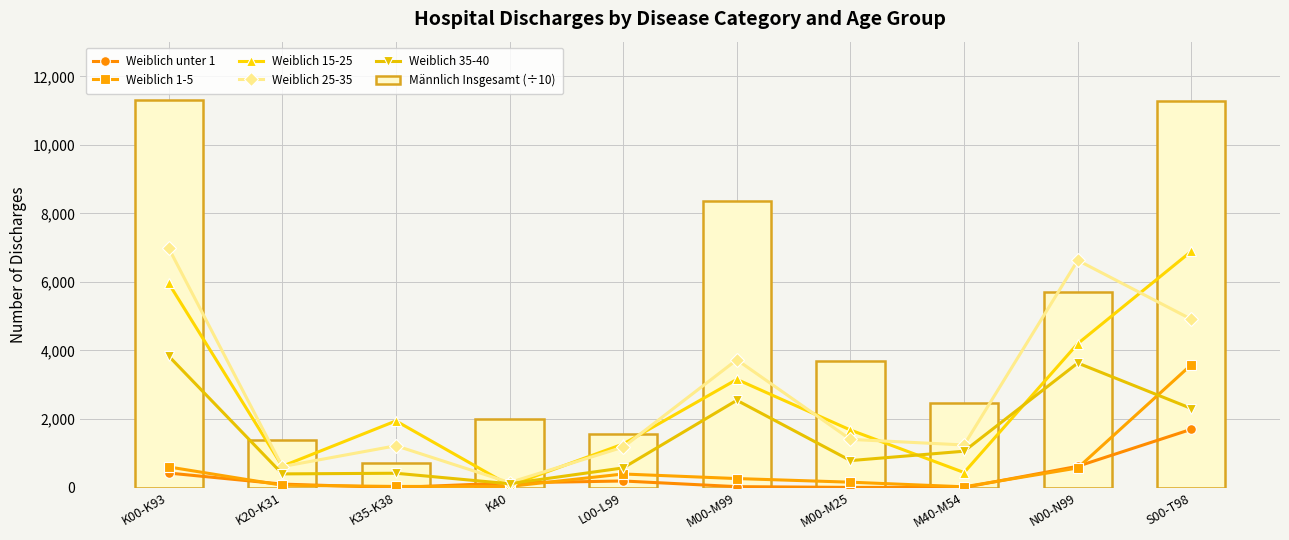

What is the label of the 3rd bar from the right?

M40-M54